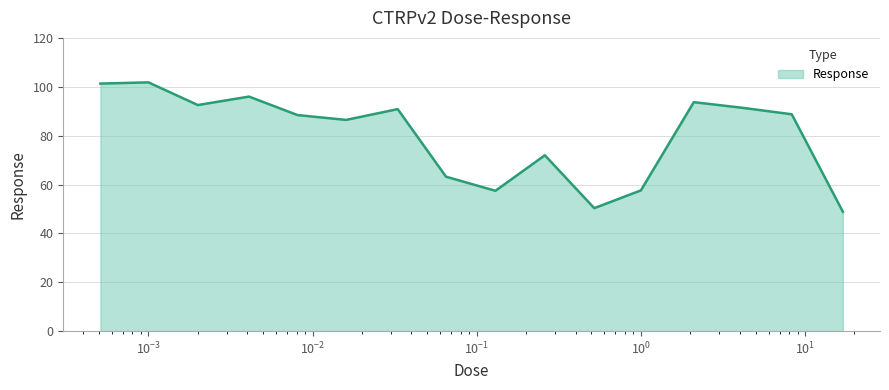

What is the greatest value displayed?

101.8